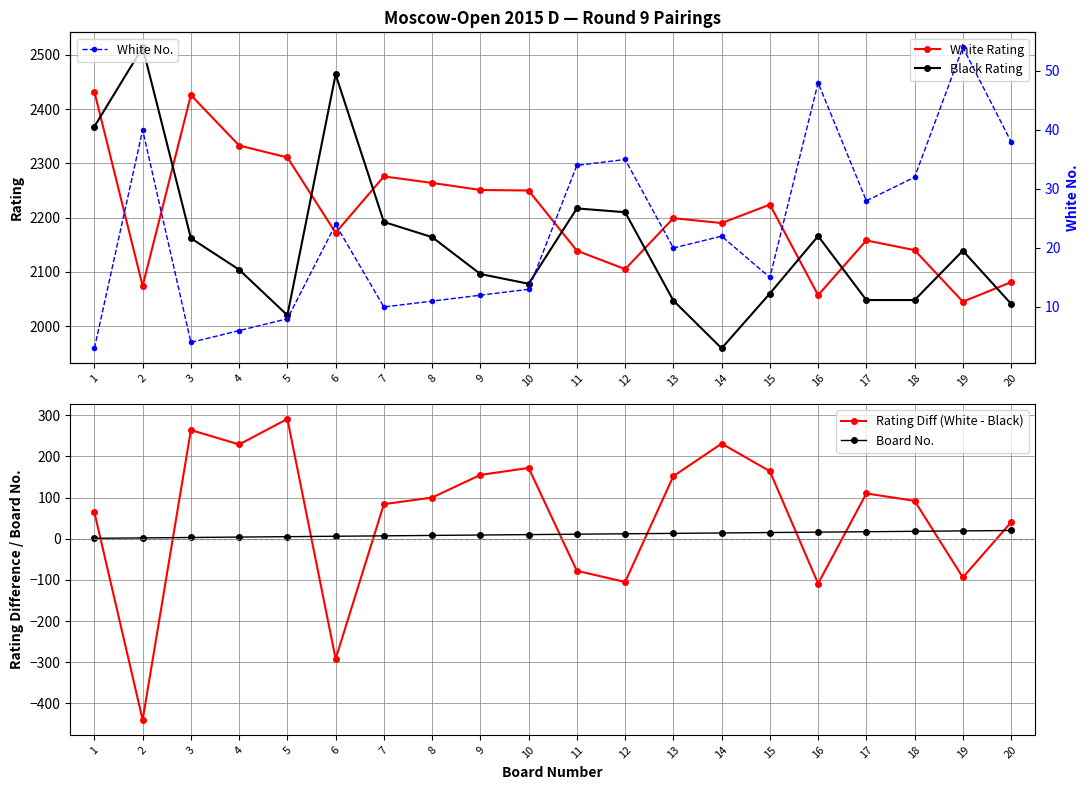

Is this an area chart (filled region under the line)?

No